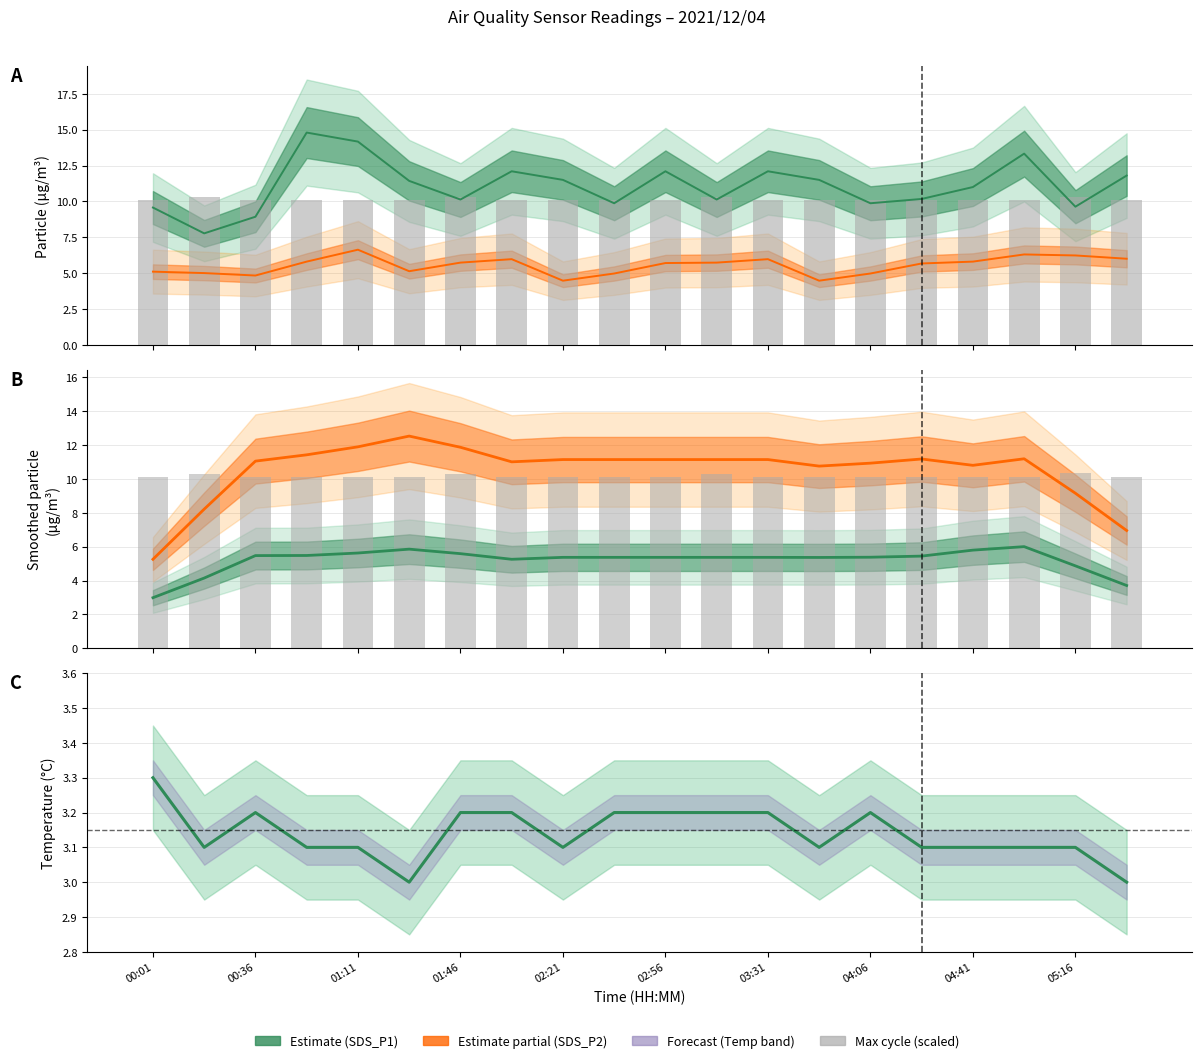

What is the value of the Temperature bar at the 9th from the left?

3.1